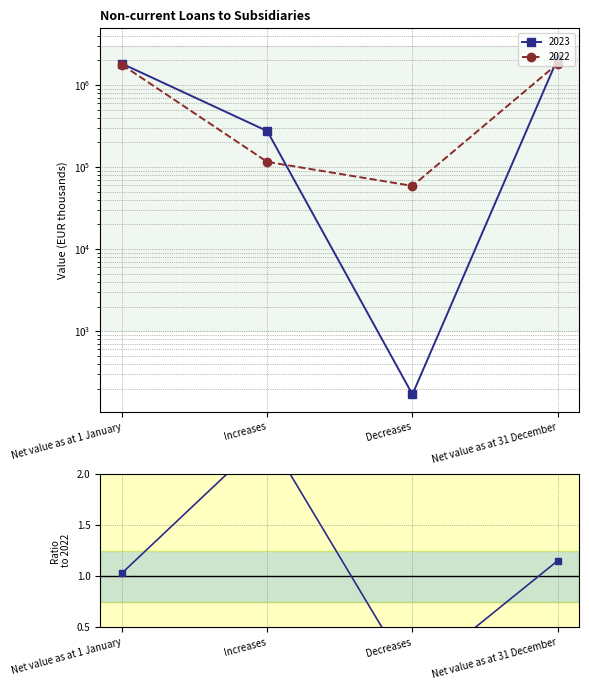

Which has a higher value, Increases or Decreases?

Increases